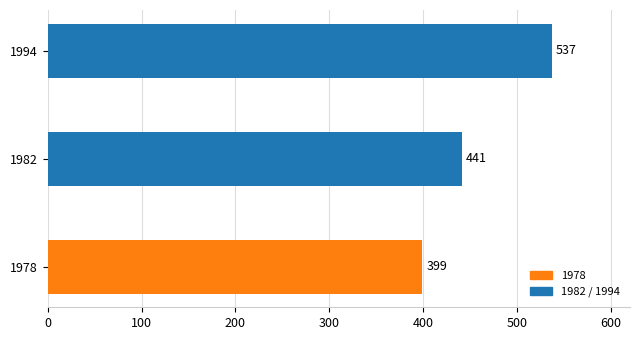

Reading bottom to top, extract all data points from this chart.

399	441	537